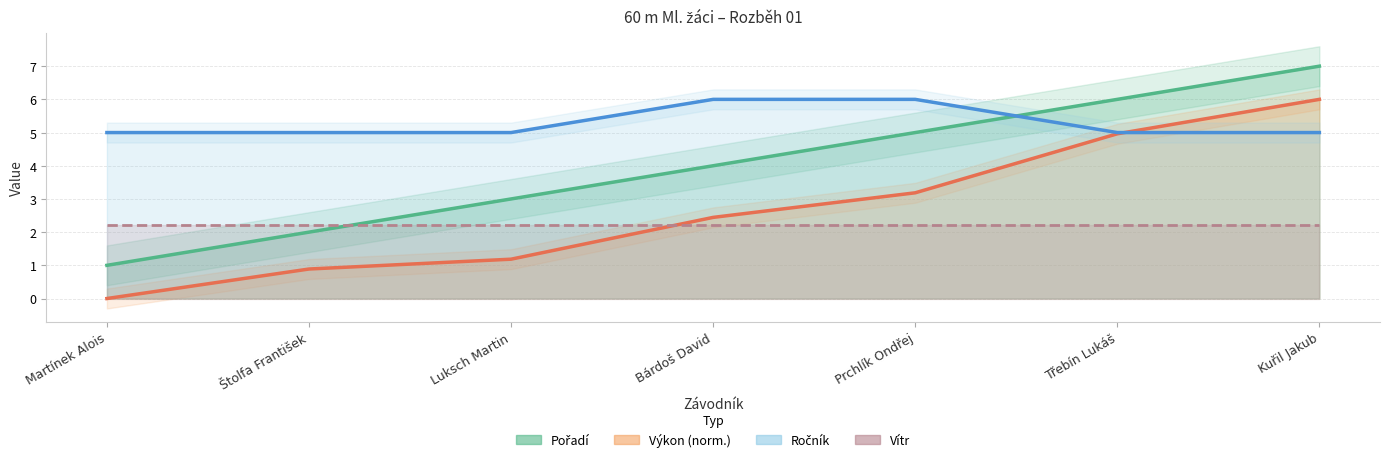

What is the average value of the Ročník series?

5.3